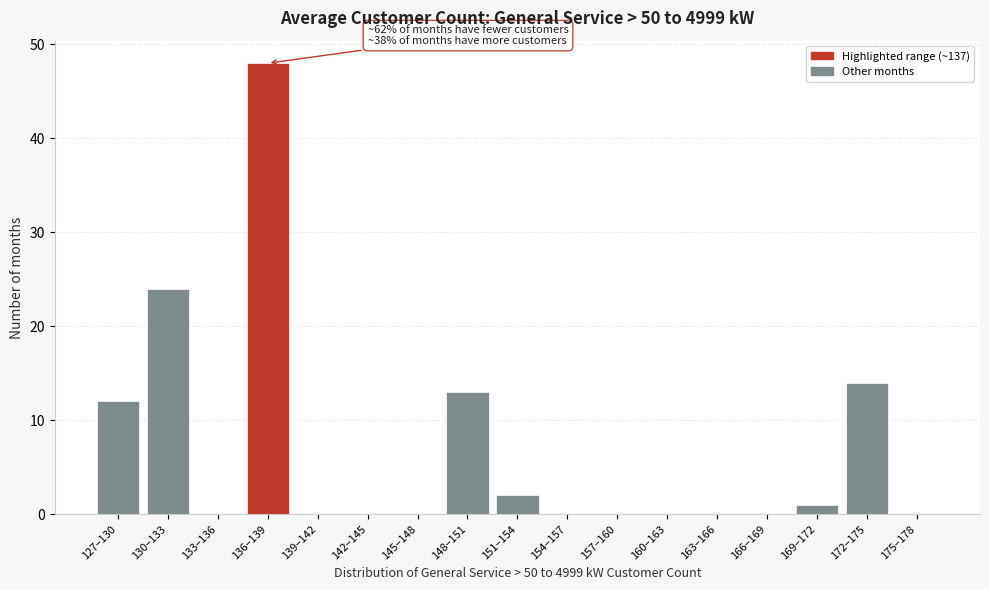

Reading left to right, transcribe all the data shown in this chart.

127–130=12	130–133=24	133–136=0	136–139=48	139–142=0	142–145=0	145–148=0	148–151=13	151–154=2	154–157=0	157–160=0	160–163=0	163–166=0	166–169=0	169–172=1	172–175=14	175–178=0